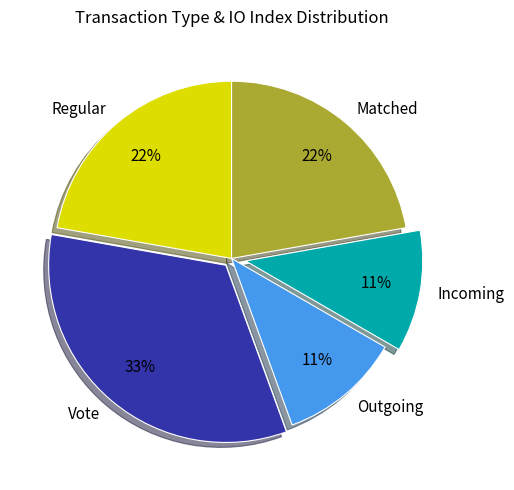

How many slices are in this pie chart?

5